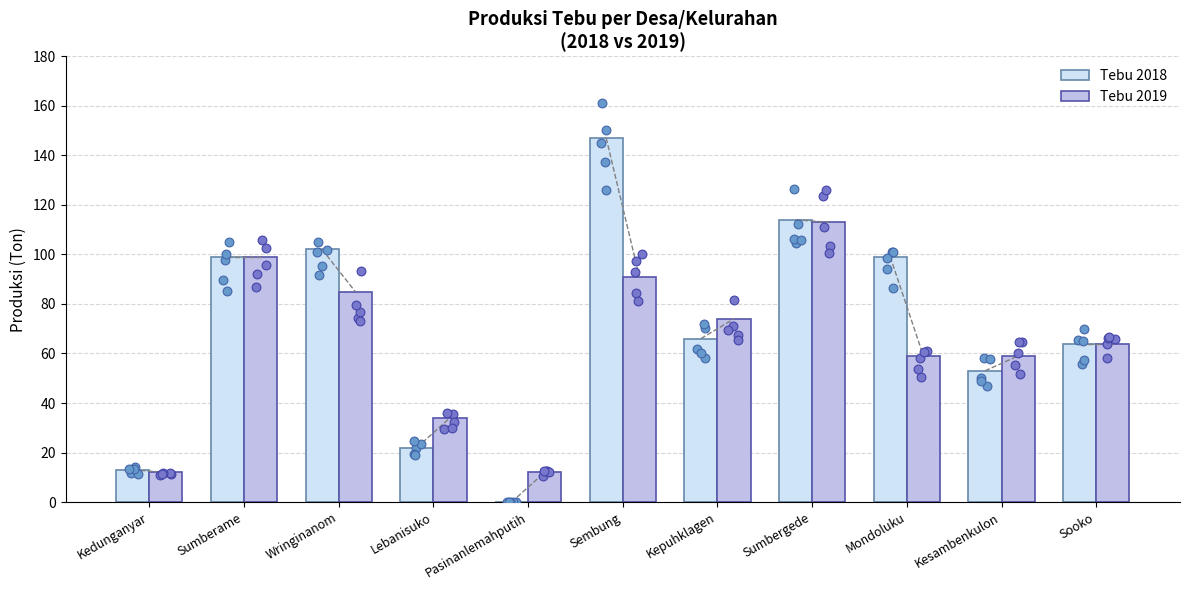

What is the total value across all series at Kedunganyar?

25